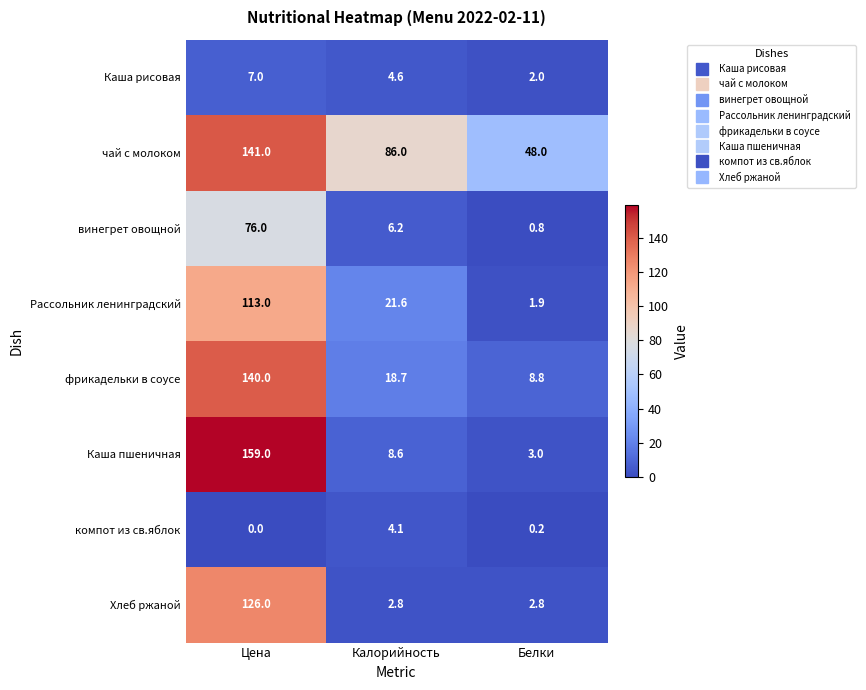

Between Цена and Белки, which series saw the biggest shift?

Каша пшеничная